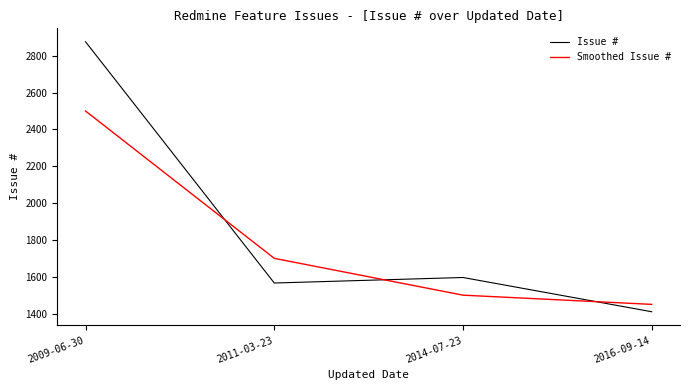

True or false: Smoothed Issue # has more than 1 points higher than both neighbors.

False